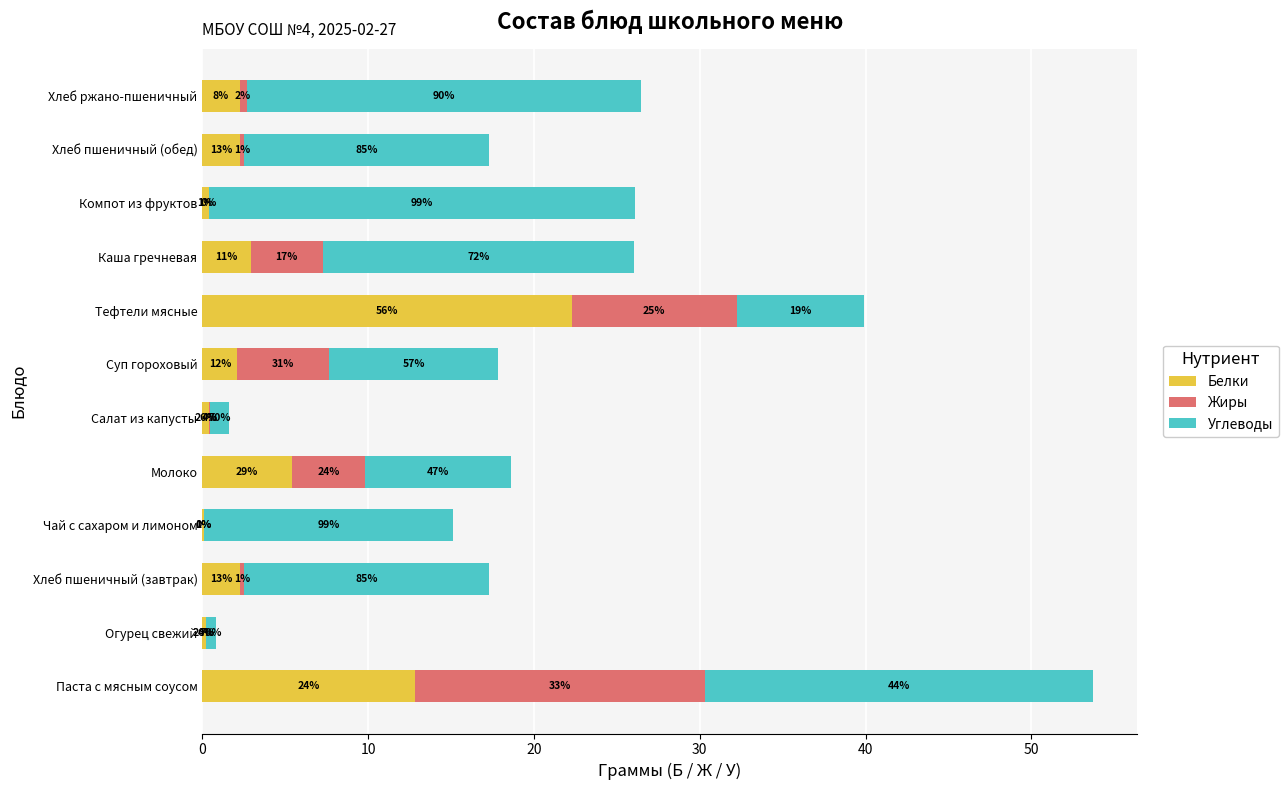

What are all the series names shown in the legend?

Белки, Жиры, Углеводы